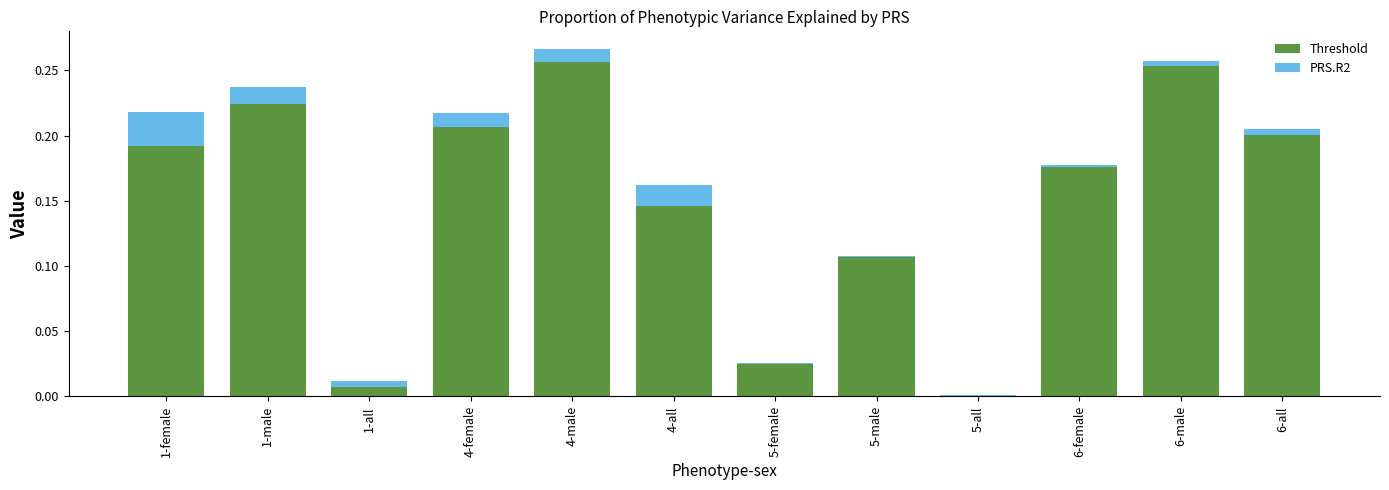

What is the sum of all Threshold values?

1.8